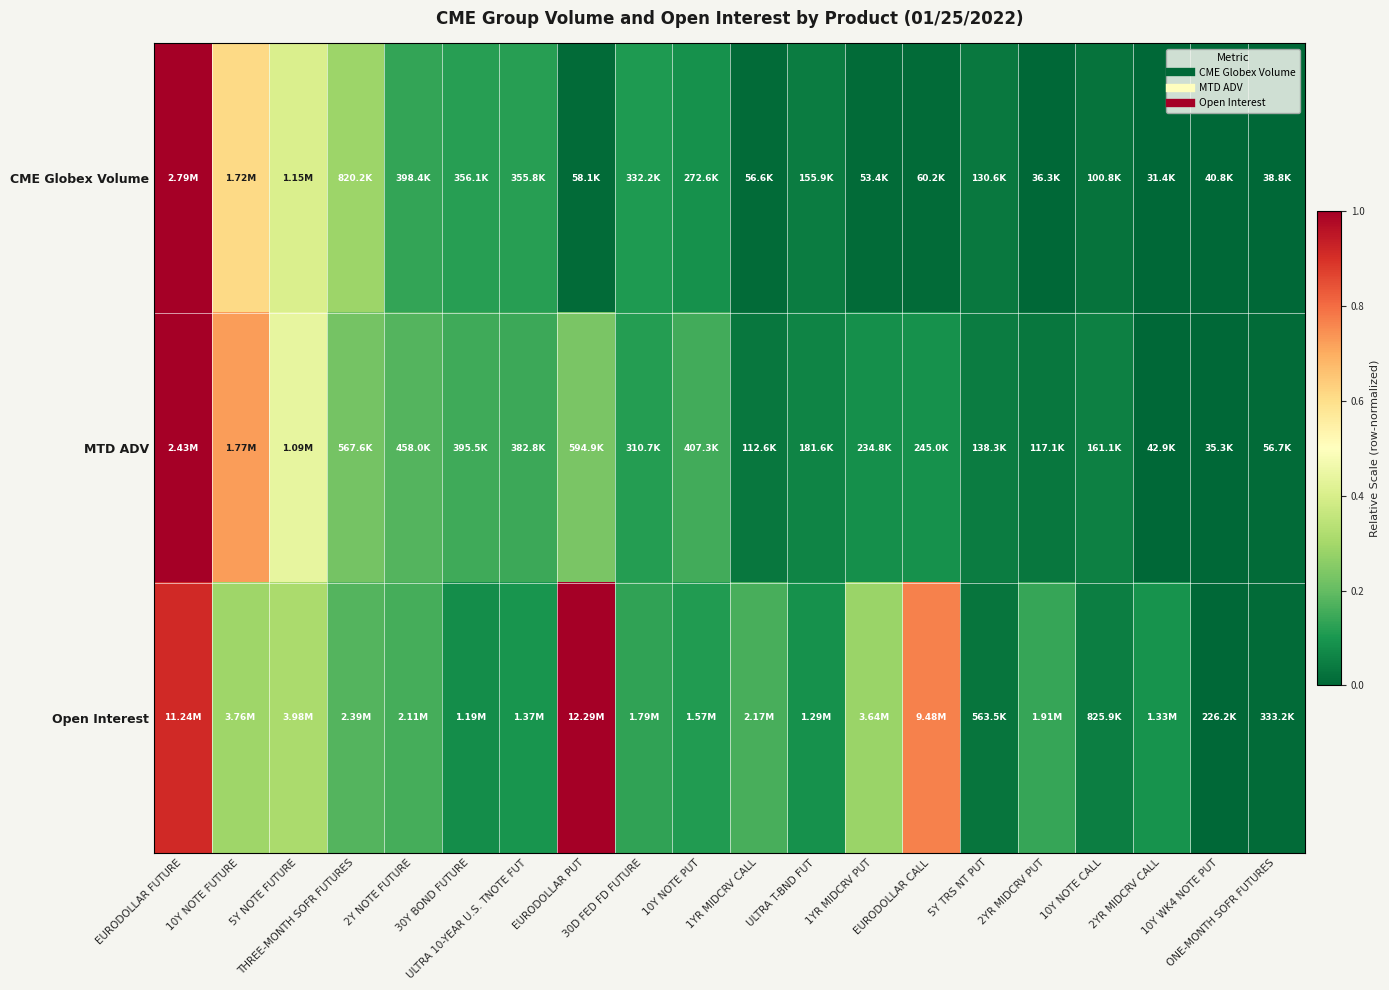

How many categories are shown in the chart?

20